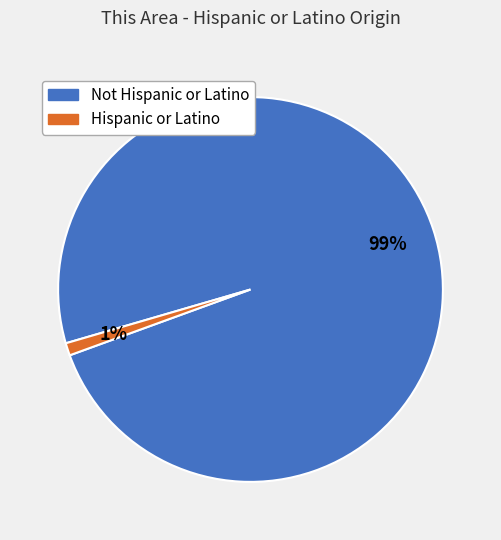

Is there a majority slice in this chart?

Yes